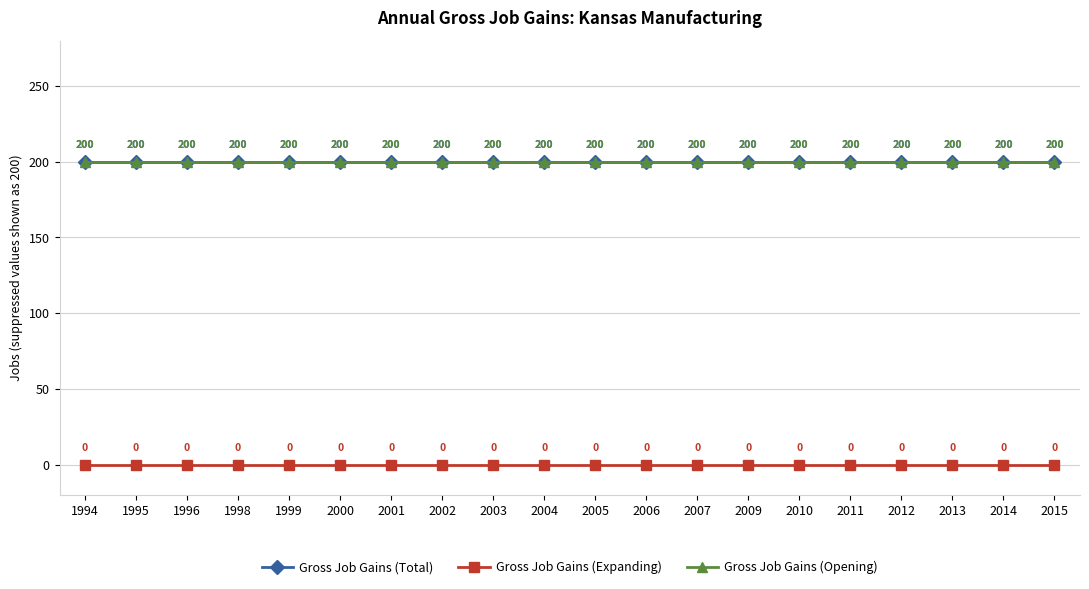

What is the value of the Gross Job Gains (Total) point at the 20th from the left?

200